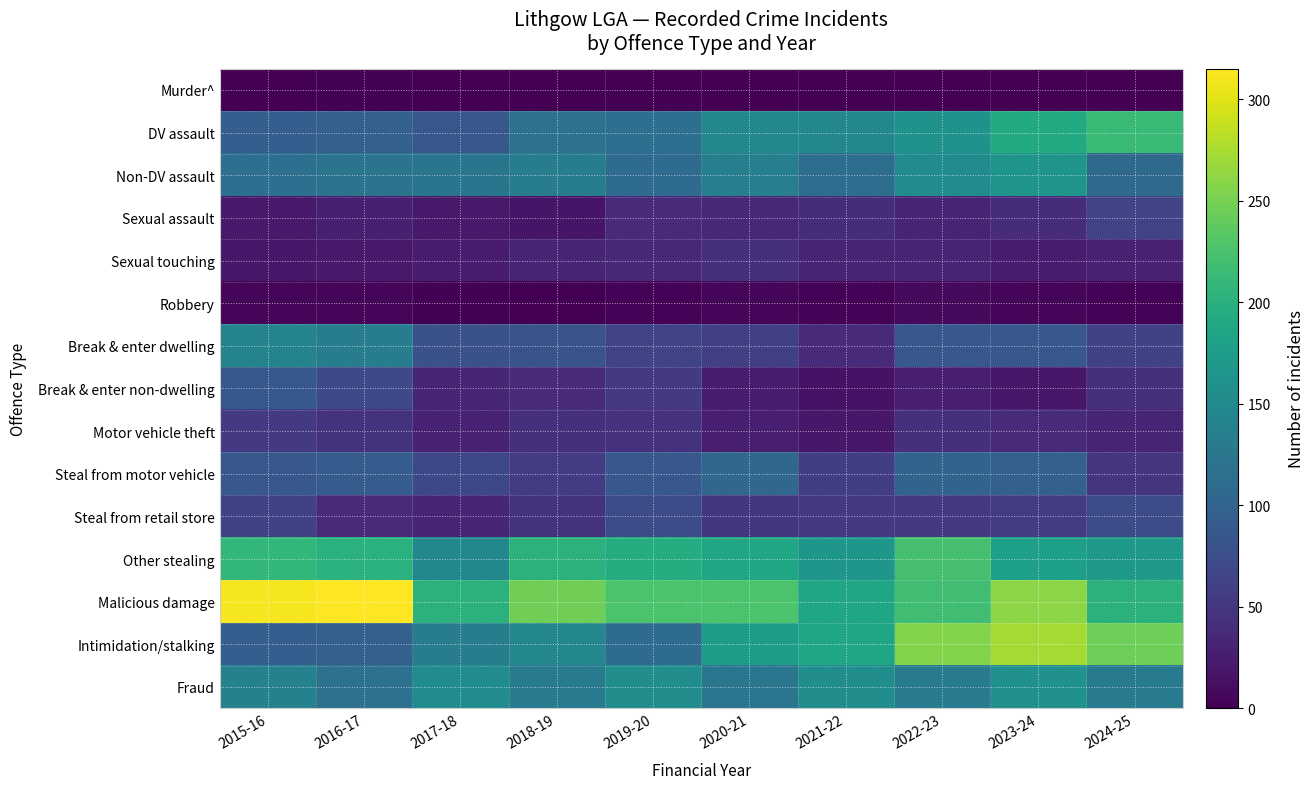

Reading right to left, transcribe all the data shown in this chart.

Murder^: 2024-25=0	2023-24=0	2022-23=0	2021-22=0	2020-21=0	2019-20=0	2018-19=0	2017-18=0	2016-17=2	2015-16=1
DV assault: 2024-25=212	2023-24=192	2022-23=160	2021-22=146	2020-21=147	2019-20=115	2018-19=118	2017-18=85	2016-17=96	2015-16=94
Non-DV assault: 2024-25=109	2023-24=163	2022-23=152	2021-22=114	2020-21=135	2019-20=110	2018-19=134	2017-18=122	2016-17=121	2015-16=115
Sexual assault: 2024-25=65	2023-24=40	2022-23=33	2021-22=41	2020-21=36	2019-20=39	2018-19=18	2017-18=21	2016-17=28	2015-16=22
Sexual touching: 2024-25=29	2023-24=25	2022-23=33	2021-22=32	2020-21=44	2019-20=35	2018-19=32	2017-18=25	2016-17=22	2015-16=20
Robbery: 2024-25=3	2023-24=5	2022-23=8	2021-22=3	2020-21=4	2019-20=3	2018-19=1	2017-18=2	2016-17=6	2015-16=4
Break & enter dwelling: 2024-25=62	2023-24=85	2022-23=85	2021-22=39	2020-21=60	2019-20=65	2018-19=80	2017-18=78	2016-17=132	2015-16=141
Break & enter non-dwelling: 2024-25=44	2023-24=19	2022-23=27	2021-22=15	2020-21=25	2019-20=53	2018-19=37	2017-18=34	2016-17=70	2015-16=87
Motor vehicle theft: 2024-25=32	2023-24=37	2022-23=44	2021-22=20	2020-21=26	2019-20=45	2018-19=42	2017-18=31	2016-17=46	2015-16=53
Steal from motor vehicle: 2024-25=49	2023-24=96	2022-23=100	2021-22=59	2020-21=104	2019-20=86	2018-19=55	2017-18=68	2016-17=92	2015-16=85
Steal from retail store: 2024-25=72	2023-24=56	2022-23=53	2021-22=52	2020-21=50	2019-20=72	2018-19=46	2017-18=34	2016-17=38	2015-16=61
Other stealing: 2024-25=169	2023-24=178	2022-23=222	2021-22=167	2020-21=186	2019-20=195	2018-19=203	2017-18=147	2016-17=201	2015-16=208
Malicious damage: 2024-25=203	2023-24=260	2022-23=218	2021-22=185	2020-21=226	2019-20=226	2018-19=247	2017-18=203	2016-17=315	2015-16=311
Intimidation/stalking: 2024-25=246	2023-24=273	2022-23=256	2021-22=187	2020-21=176	2019-20=110	2018-19=146	2017-18=134	2016-17=97	2015-16=94
Fraud: 2024-25=131	2023-24=159	2022-23=128	2021-22=155	2020-21=124	2019-20=155	2018-19=130	2017-18=153	2016-17=118	2015-16=139